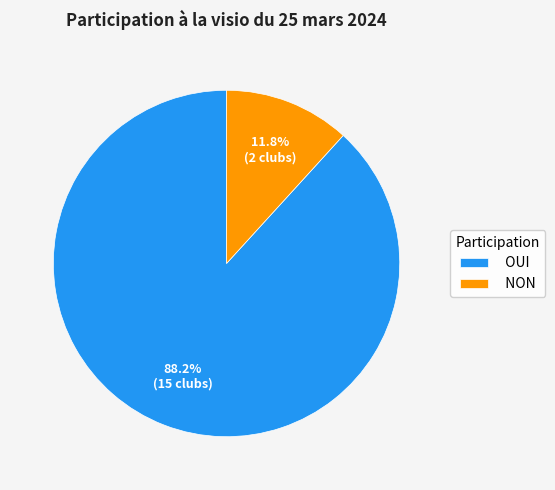

Which category has the smallest portion of the pie?

NON